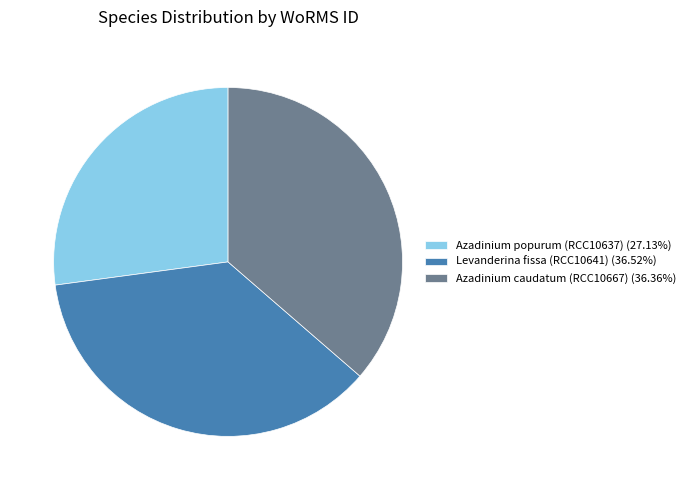

Do Levanderina fissa (RCC10641) (36.52%) and Azadinium caudatum (RCC10667) (36.36%) together represent more than half of the pie?

Yes